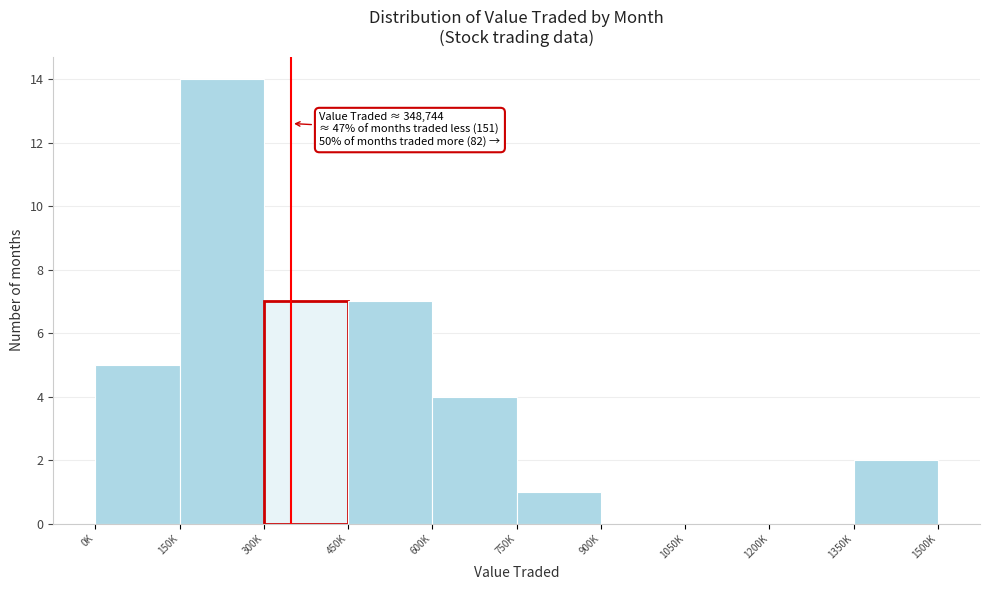

Reading left to right, list all the values displayed in this chart.

0K=5	150K=14	300K=7	450K=7	600K=4	750K=1	900K=0	1050K=0	1200K=0	1350K=2